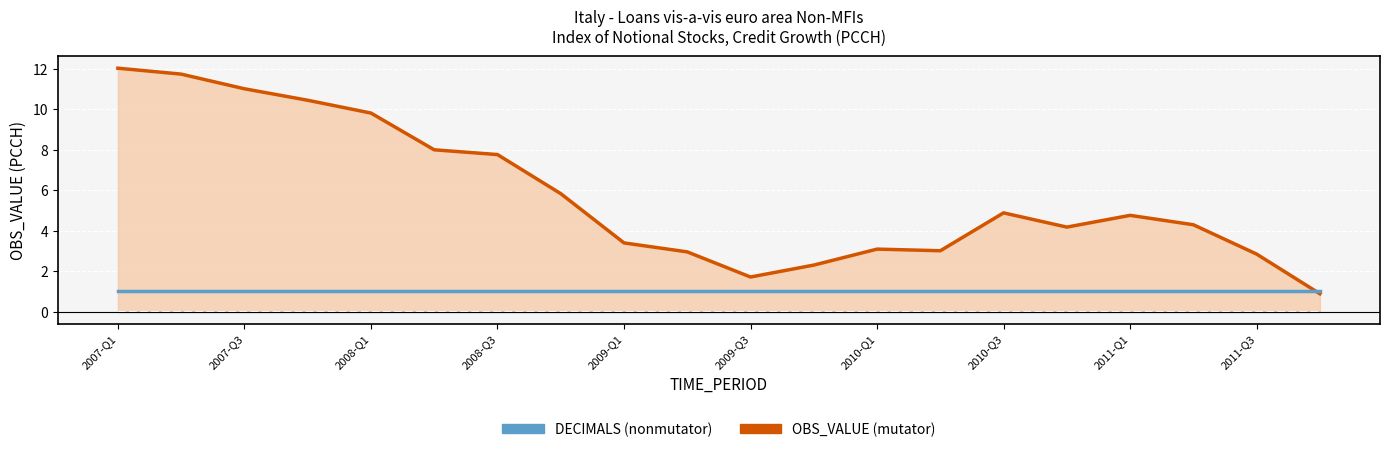

Which series has the largest total across all categories?

OBS_VALUE